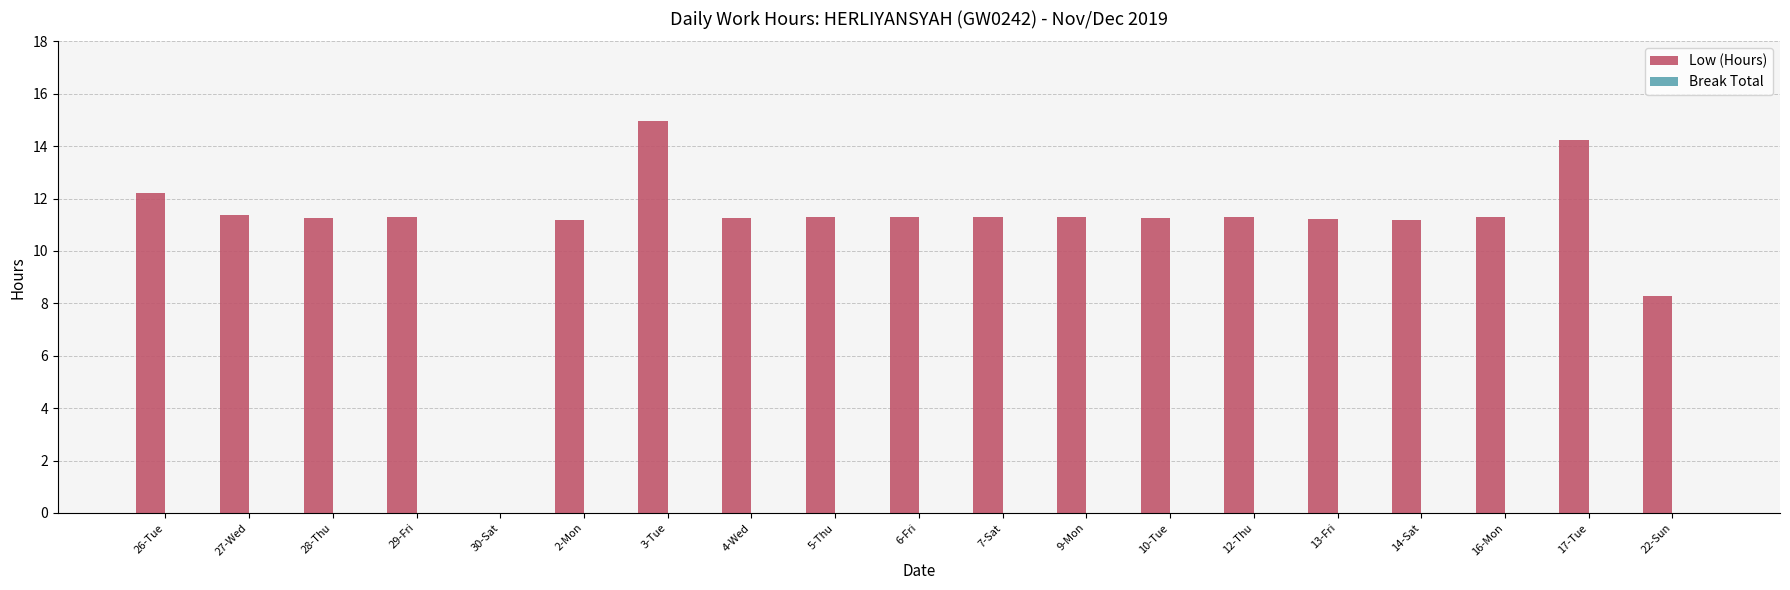

What is the ratio of the value at 22-Sun to the value at 6-Fri?

0.7